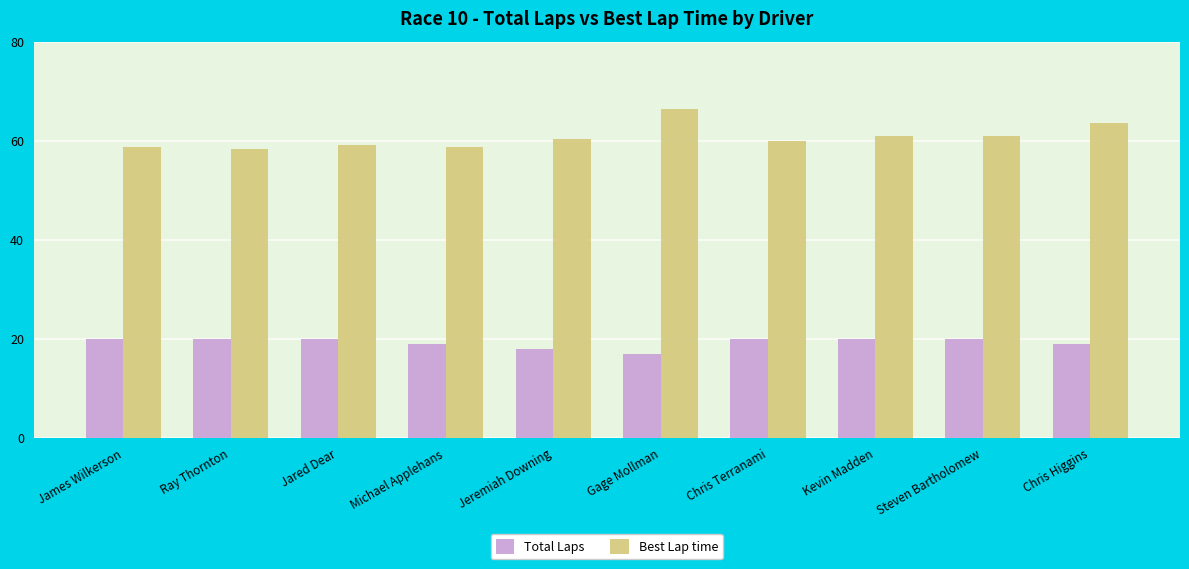

The Total Laps series shows 17.0 at Gage Mollman. True or false?

True